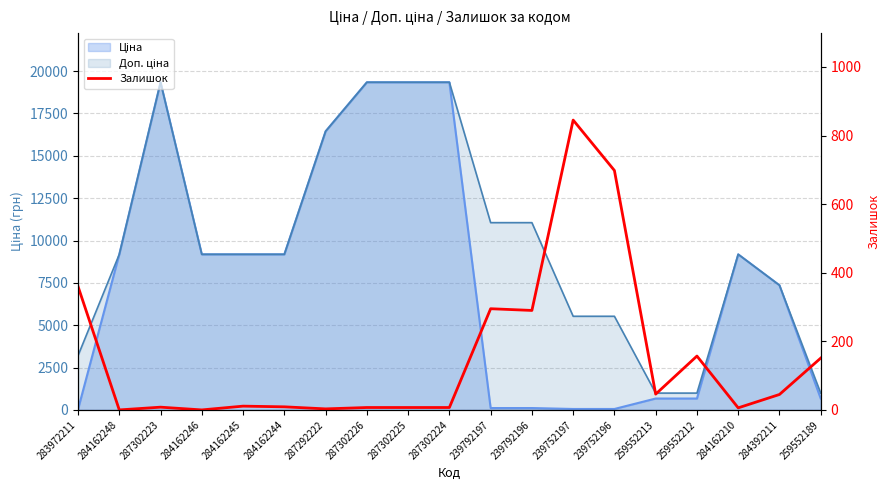

What is the difference between the maximum and minimum values?

845